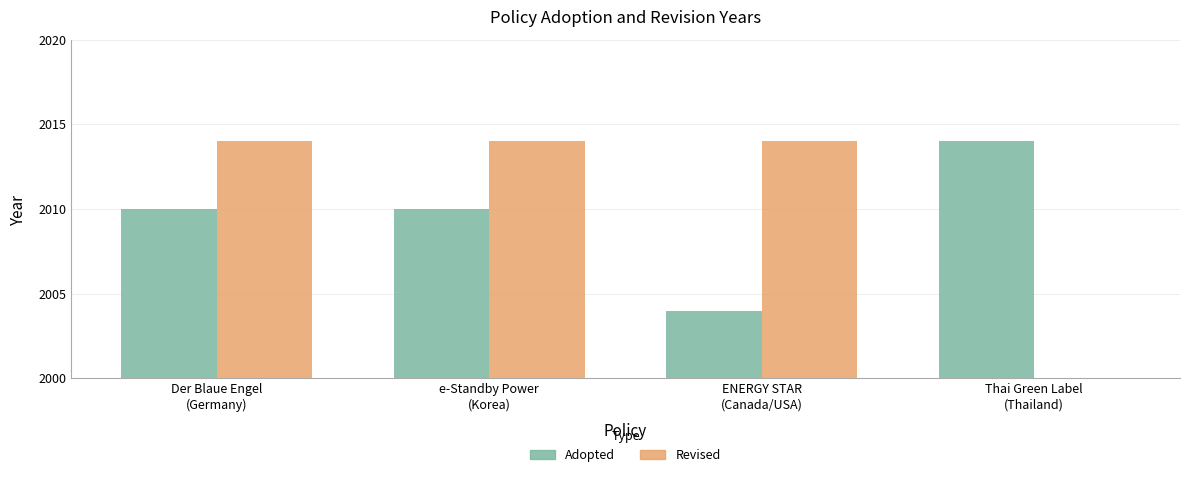

List the labels in order of Revised value, largest first.

Der Blaue Engel
(Germany), e-Standby Power
(Korea), ENERGY STAR
(Canada/USA), Thai Green Label
(Thailand)